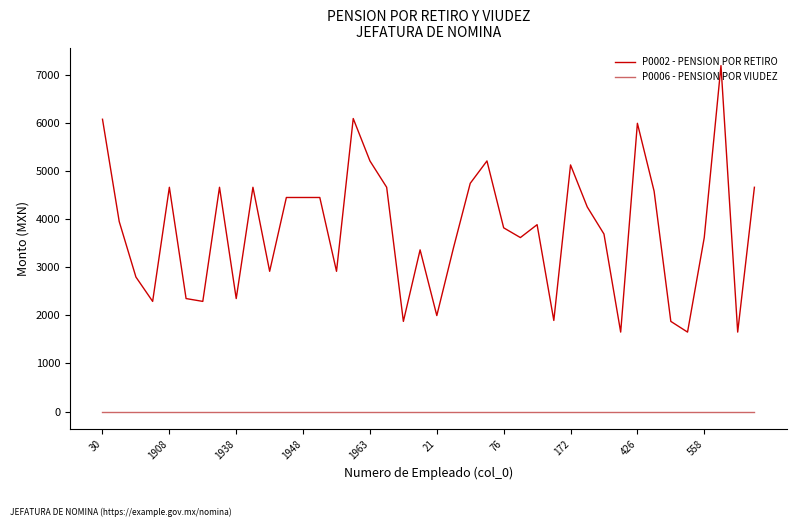

What is the difference between the maximum and minimum values in the P0002 - PENSION POR RETIRO series?

5537.5